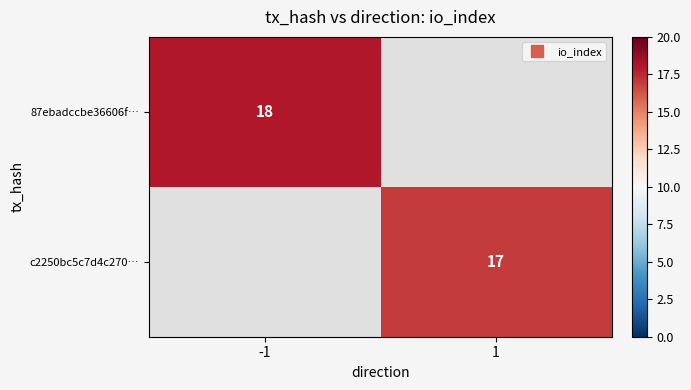

The value of c2250bc5c7d4c270… at 1 is 17.0. True or false?

True